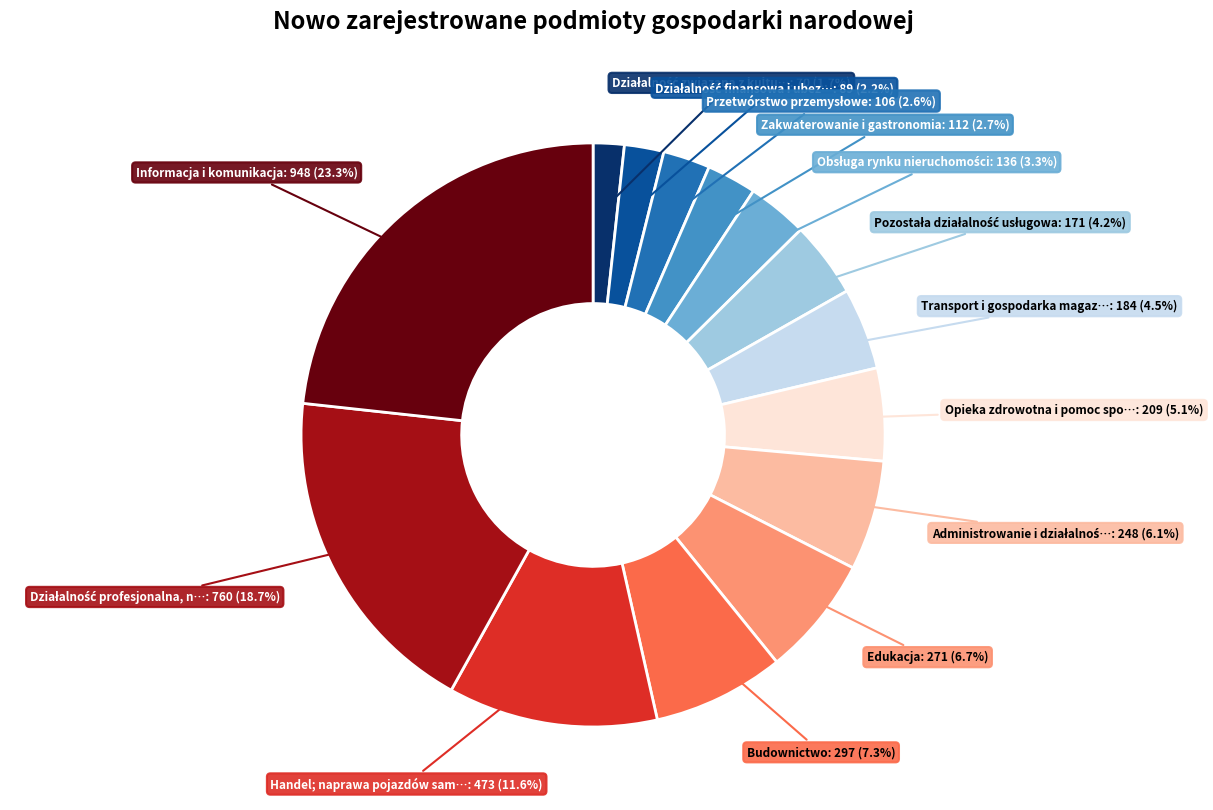

Is there any slice that represents more than half of the pie?

No